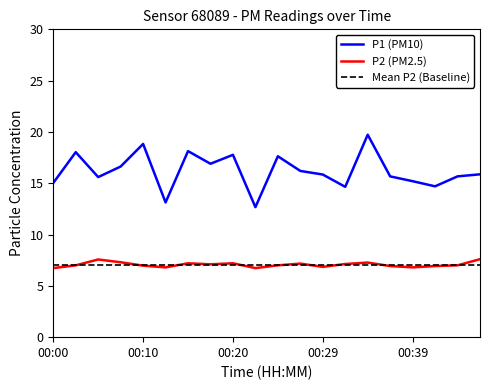

What is the maximum value for P1 (PM10)?

19.7